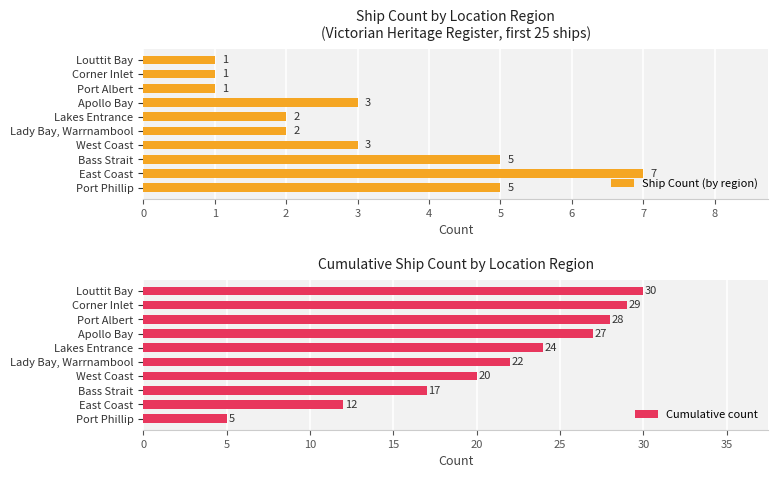

Rank the series by their maximum value, from highest to lowest.

Cumulative count, Ship Count (by region)